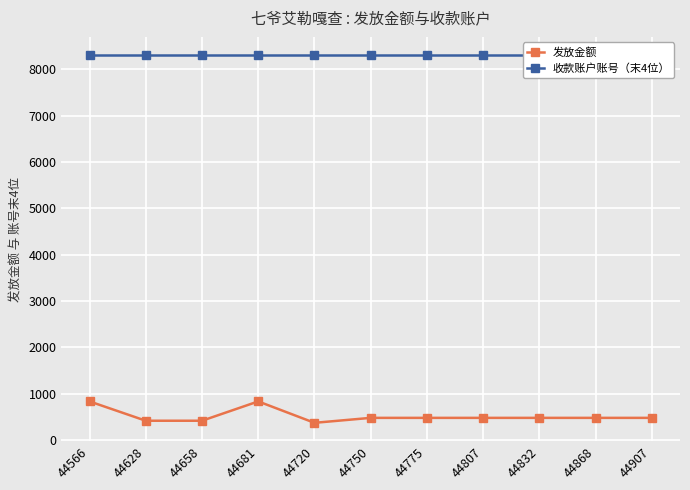

What is the value of the 发放金额 point at the 11th from the left?

479